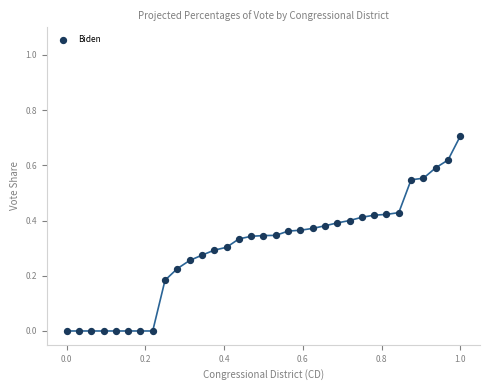

What is the range of X values (max minus min)?

1.0